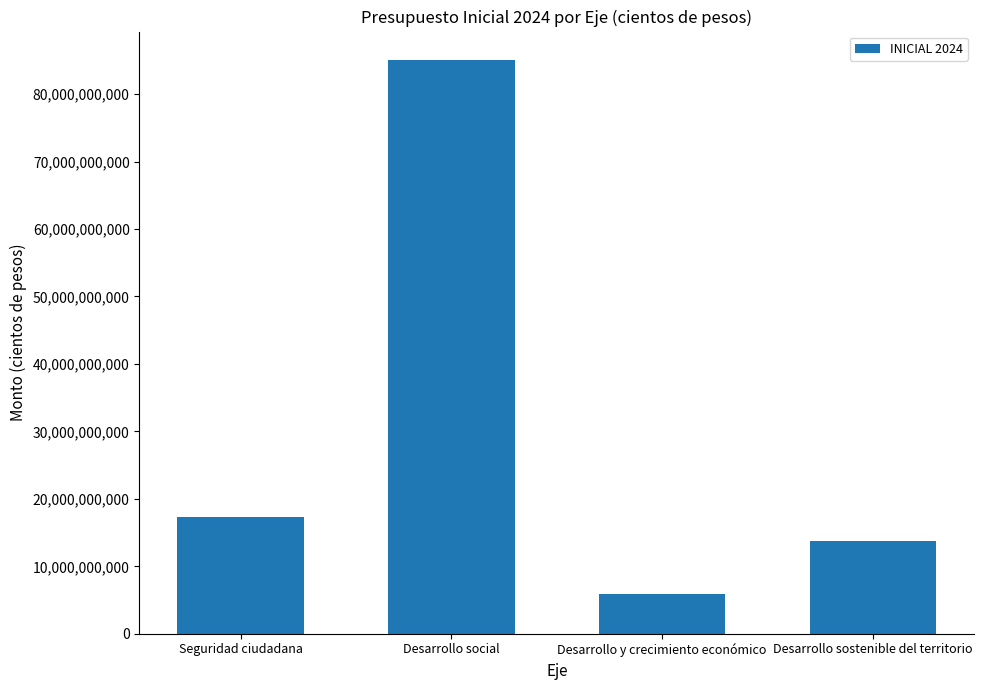

What is the sum of the values at Desarrollo sostenible del territorio and Desarrollo social?

98783109881